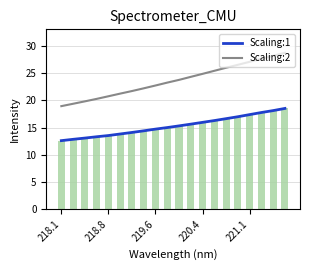

What is the lowest value of the Scaling:2 series?

18.9